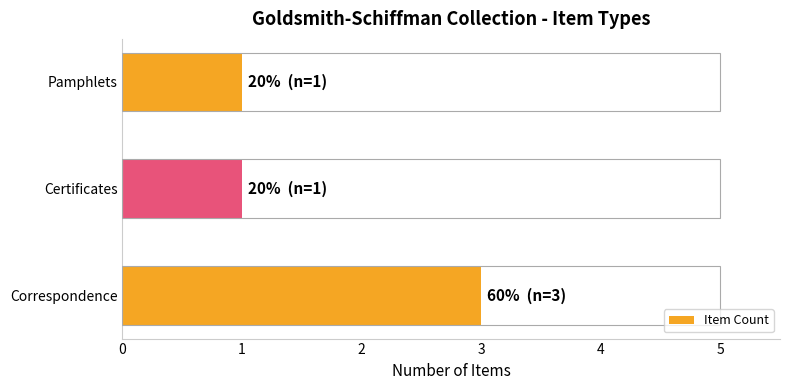

Reading bottom to top, extract all data points from this chart.

3	1	1